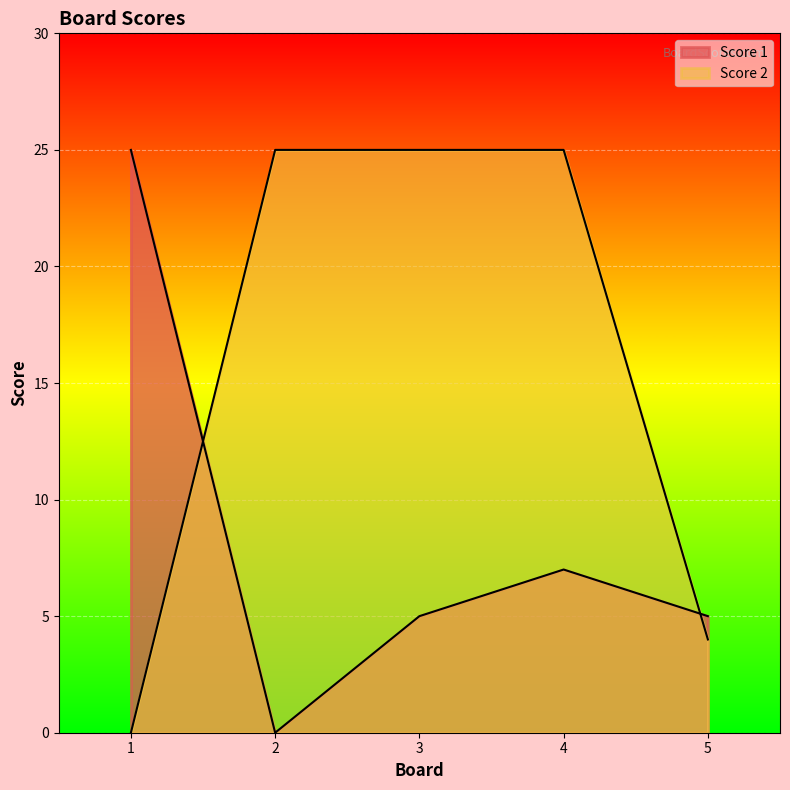

What is the sum of the Score 2 values at 5 and 4?

29